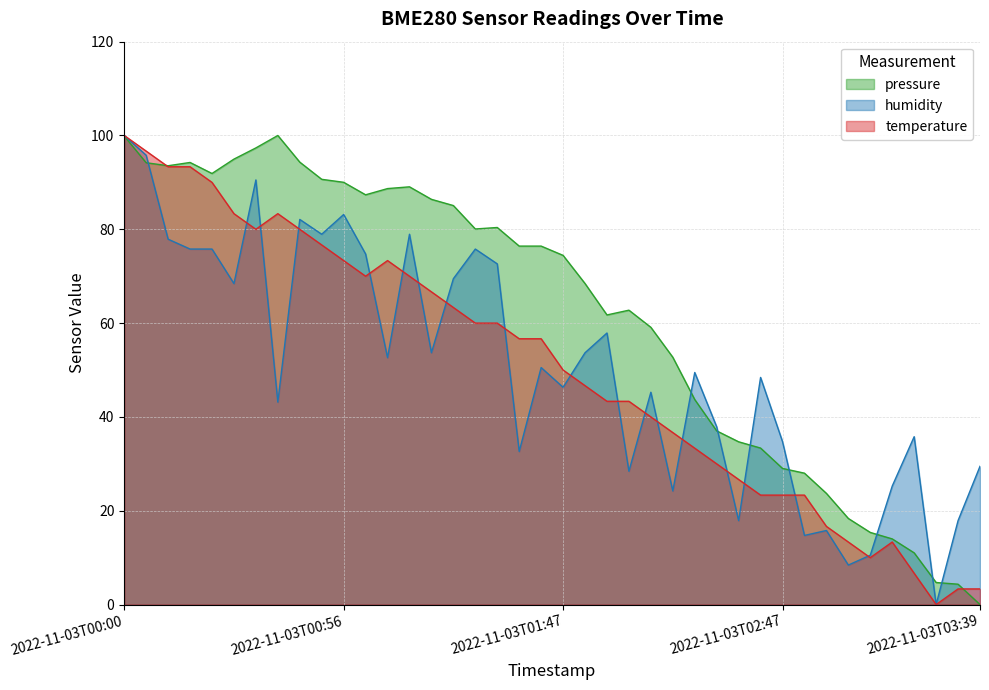

What are all the series names shown in the legend?

pressure, humidity, temperature